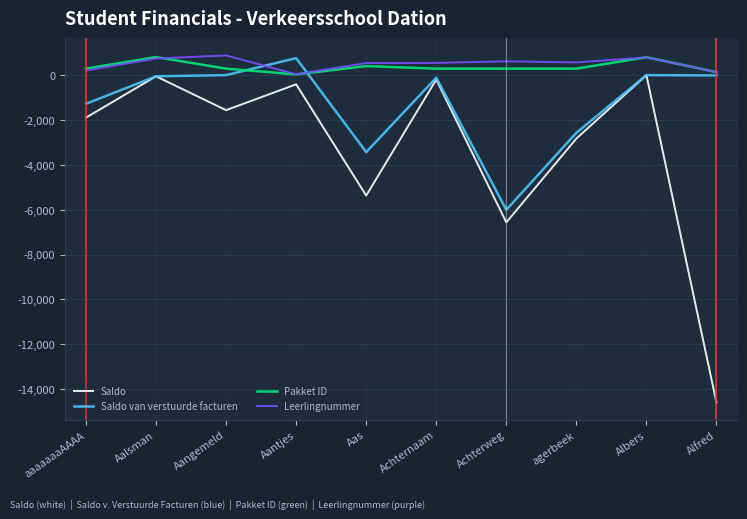

The value of Pakket ID at Aas is 403.0. True or false?

True